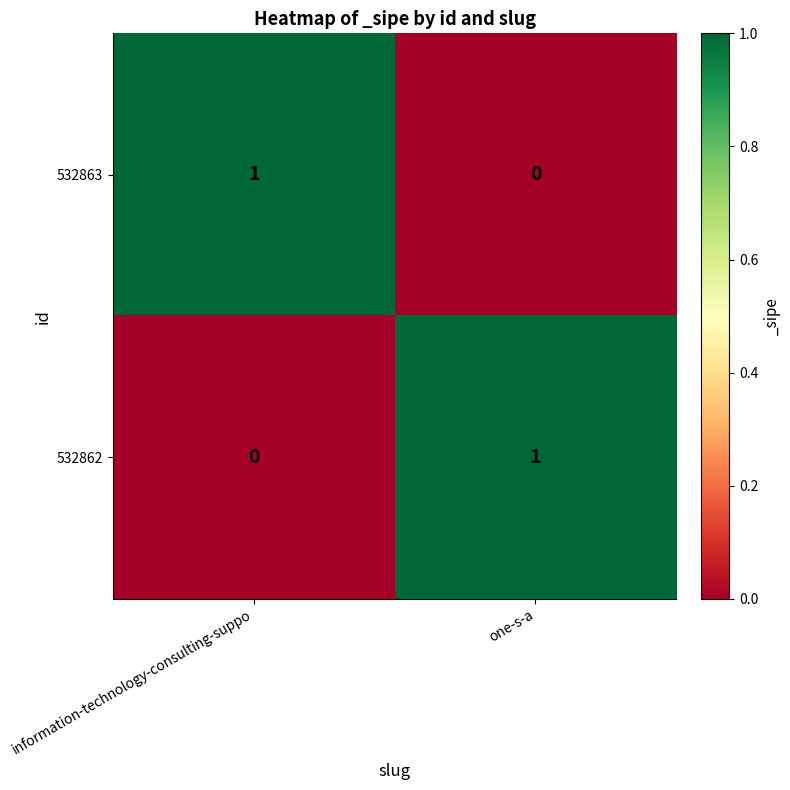

How many data points in 532862 are less than 1?

1